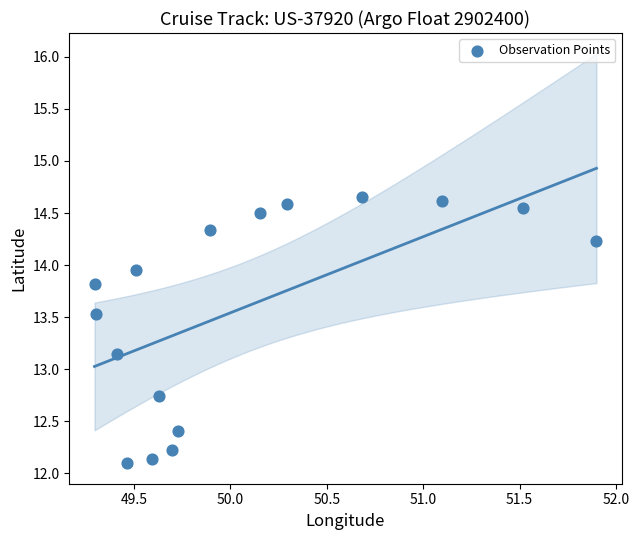

What is the range of X values (max minus min)?

2.6